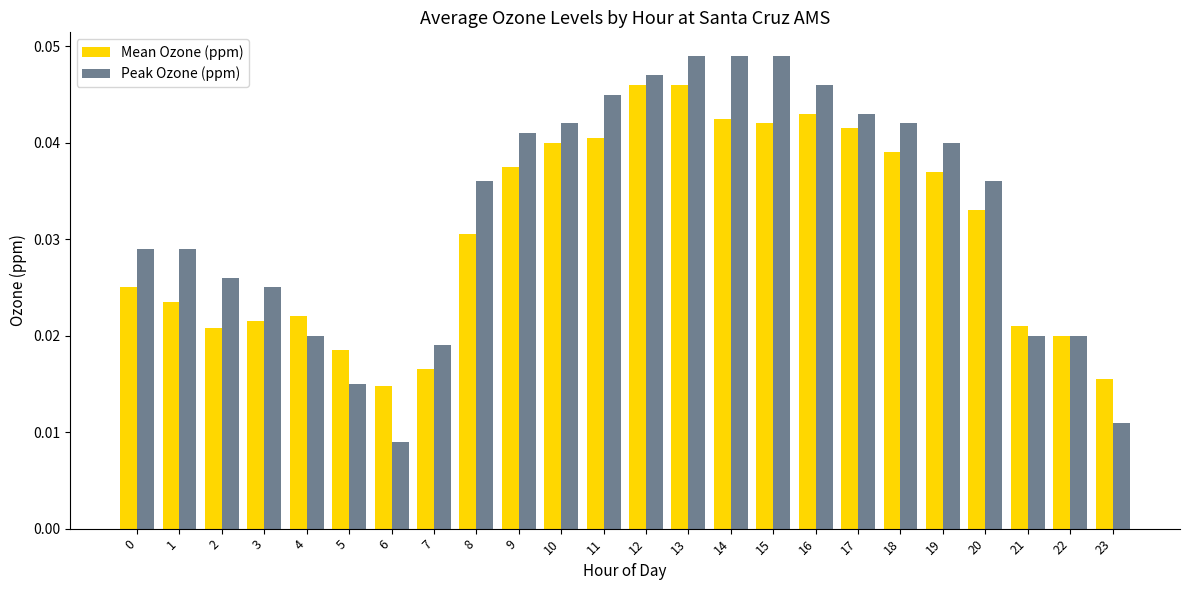

At how many categories does at least one series exceed 0?

24